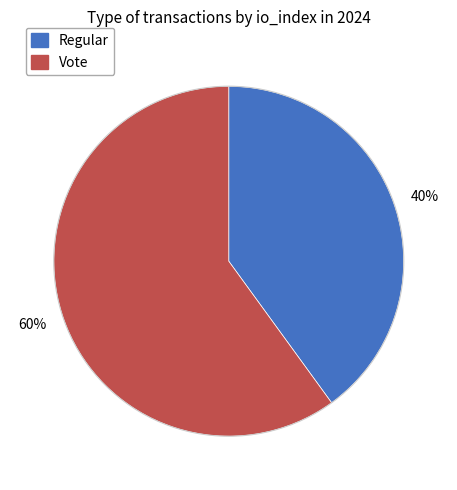

To the nearest percent, what percentage of the pie is Vote?

60%